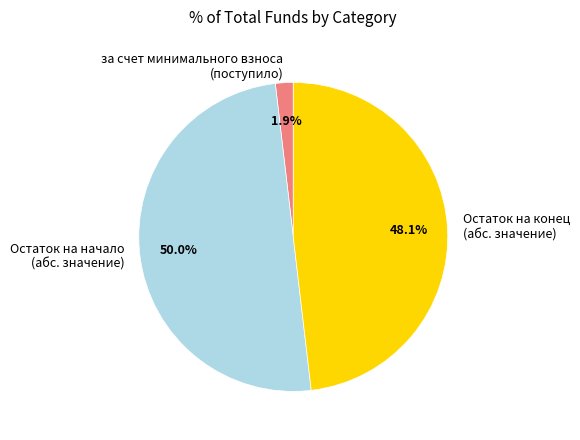

What is the largest slice in the pie chart?

Остаток на начало (абс. значение)